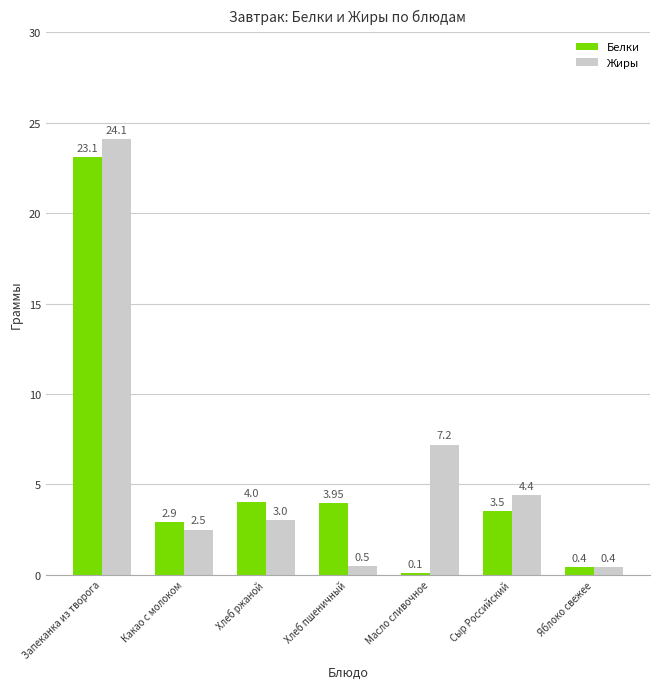

Reading left to right, list all the values displayed in this chart.

Белки: Запеканка из творога=23.1	Какао с молоком=2.9	Хлеб ржаной=4.0	Хлеб пшеничный=4.0	Масло сливочное=0.1	Сыр Российский=3.5	Яблоко свежее=0.4
Жиры: Запеканка из творога=24.1	Какао с молоком=2.5	Хлеб ржаной=3.0	Хлеб пшеничный=0.5	Масло сливочное=7.2	Сыр Российский=4.4	Яблоко свежее=0.4